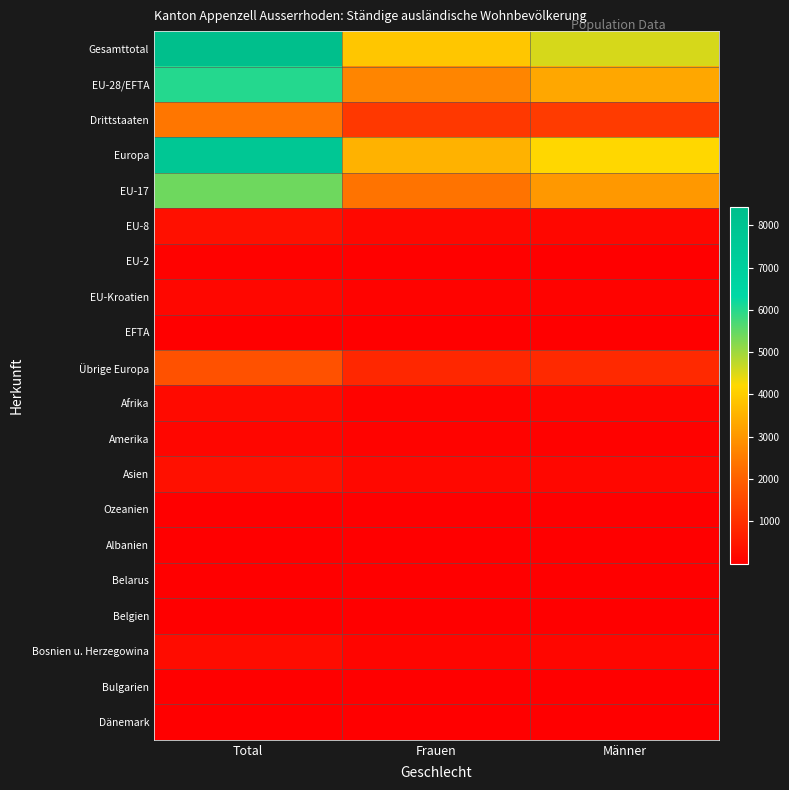

At Frauen, list the series in order from largest to smallest.

Gesamttotal, Europa, EU-28/EFTA, EU-17, Drittstaaten, Übrige Europa, EU-8, Asien, Bosnien u. Herzegowina, Afrika, EU-Kroatien, Amerika, EU-2, Dänemark, Bulgarien, EFTA, Belgien, Albanien, Belarus, Ozeanien